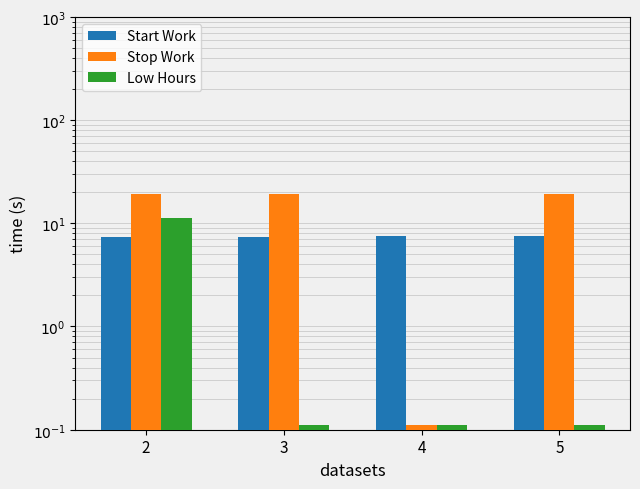

What is the average value of the Start Work series?

7.4